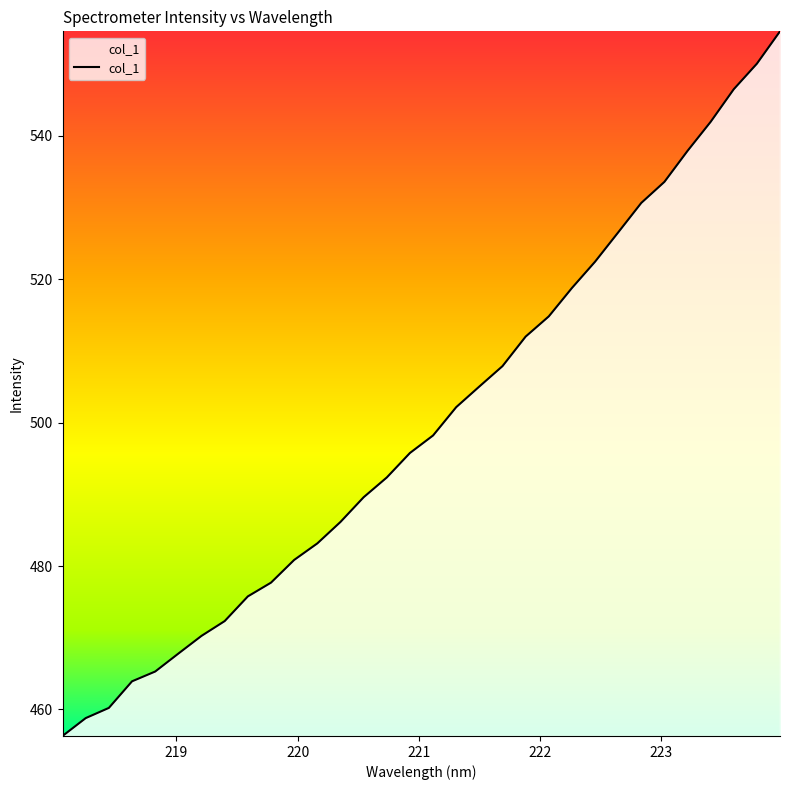

Reading left to right, extract all data points from this chart.

456.3	458.8	460.2	463.9	465.3	467.8	470.3	472.3	475.8	477.7	480.9	483.2	486.2	489.6	492.4	495.8	498.2	502.2	505.0	507.9	512.0	514.8	518.8	522.4	526.5	530.7	533.6	537.9	542.0	546.5	550.1	554.6